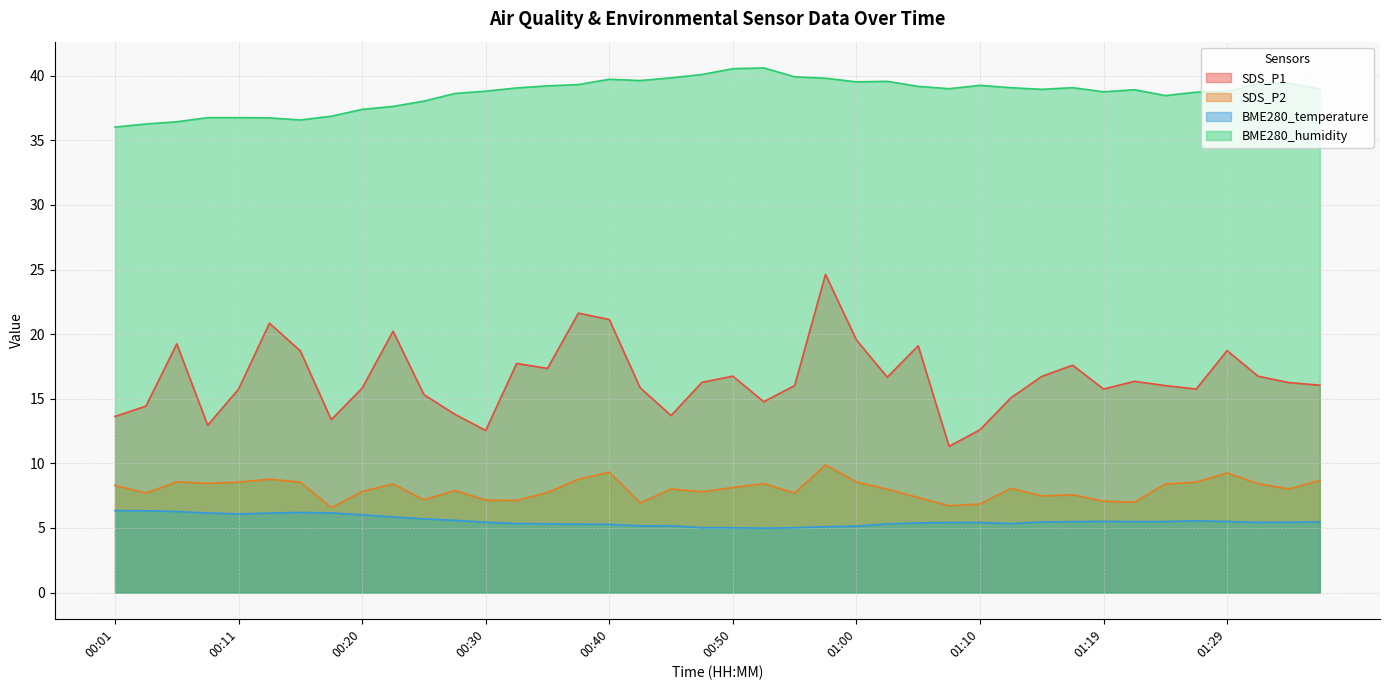

Reading left to right, extract all data points from this chart.

SDS_P1: 13.6	14.4	19.2	12.9	15.8	20.9	18.7	13.4	15.8	20.2	15.3	13.8	12.6	17.7	17.4	21.6	21.1	15.8	13.7	16.3	16.8	14.8	16.0	24.6	19.6	16.7	19.1	11.3	12.6	15.1	16.7	17.6	15.8	16.4	16.0	15.8	18.7	16.8	16.2	16.1
SDS_P2: 8.3	7.7	8.6	8.4	8.6	8.8	8.6	6.6	7.8	8.4	7.2	7.9	7.2	7.1	7.8	8.8	9.3	6.9	8.0	7.8	8.1	8.4	7.7	9.9	8.6	8.0	7.3	6.7	6.8	8.1	7.5	7.6	7.1	7.0	8.4	8.6	9.2	8.4	8.0	8.7
BME280_temperature: 6.3	6.3	6.3	6.2	6.1	6.2	6.2	6.2	6.0	5.8	5.7	5.6	5.4	5.3	5.3	5.3	5.3	5.2	5.2	5.0	5.0	5.0	5.0	5.1	5.1	5.3	5.4	5.4	5.4	5.3	5.5	5.5	5.5	5.5	5.5	5.5	5.5	5.4	5.4	5.5
BME280_humidity: 36.0	36.3	36.4	36.8	36.8	36.7	36.6	36.9	37.4	37.6	38.0	38.6	38.8	39.1	39.2	39.3	39.7	39.6	39.8	40.1	40.5	40.6	39.9	39.8	39.5	39.6	39.2	39.0	39.3	39.1	39.0	39.1	38.8	38.9	38.5	38.7	38.8	39.4	39.4	39.0